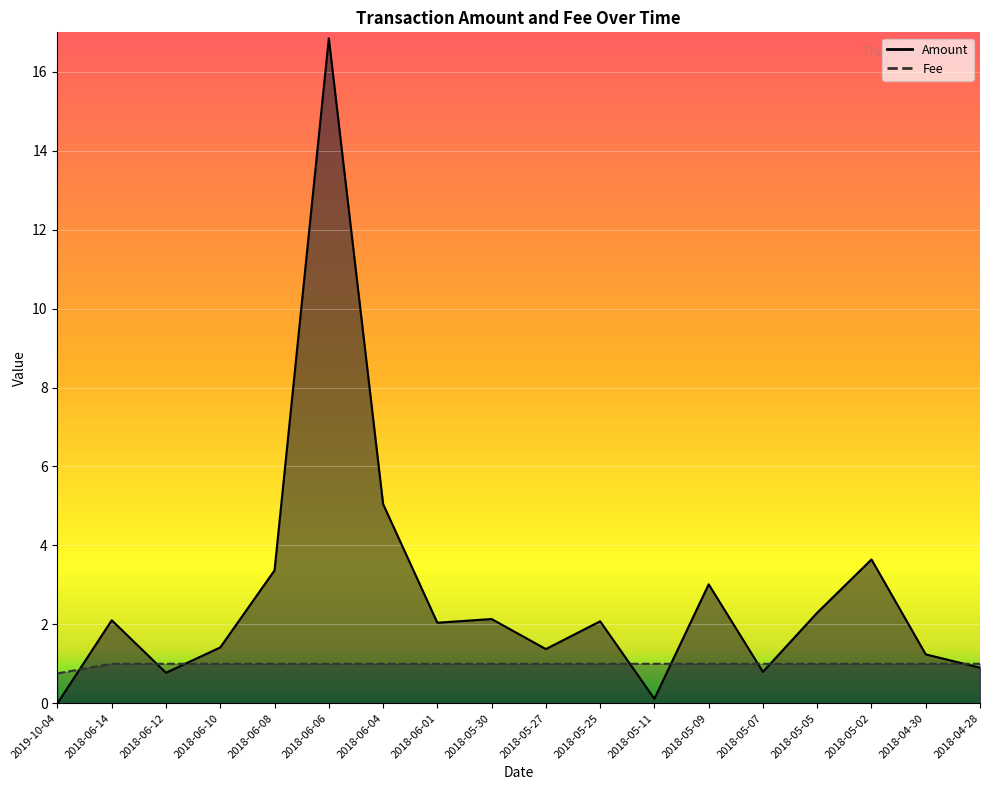

What is the difference between the maximum and minimum values in the Fee series?

0.2